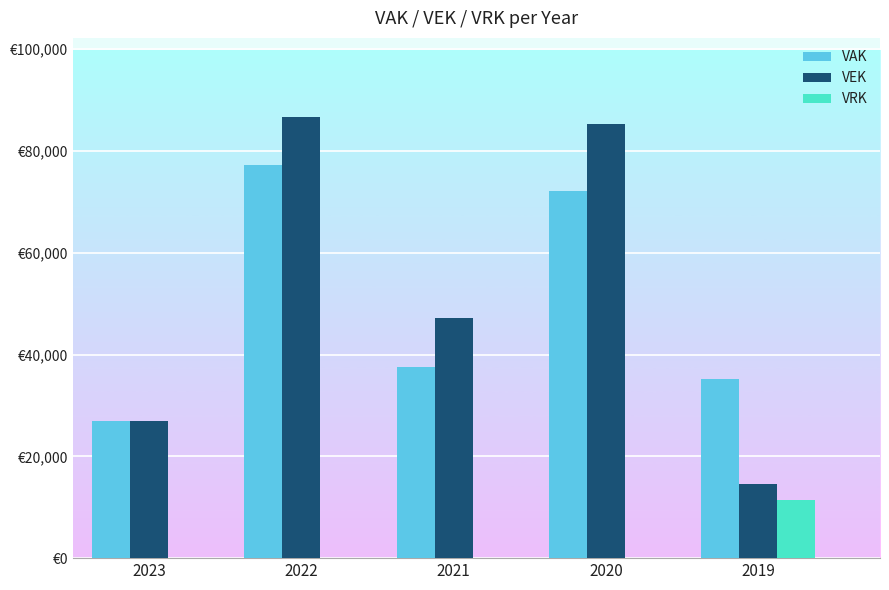

What is the value of the VEK bar at the 2nd from the left?

86614